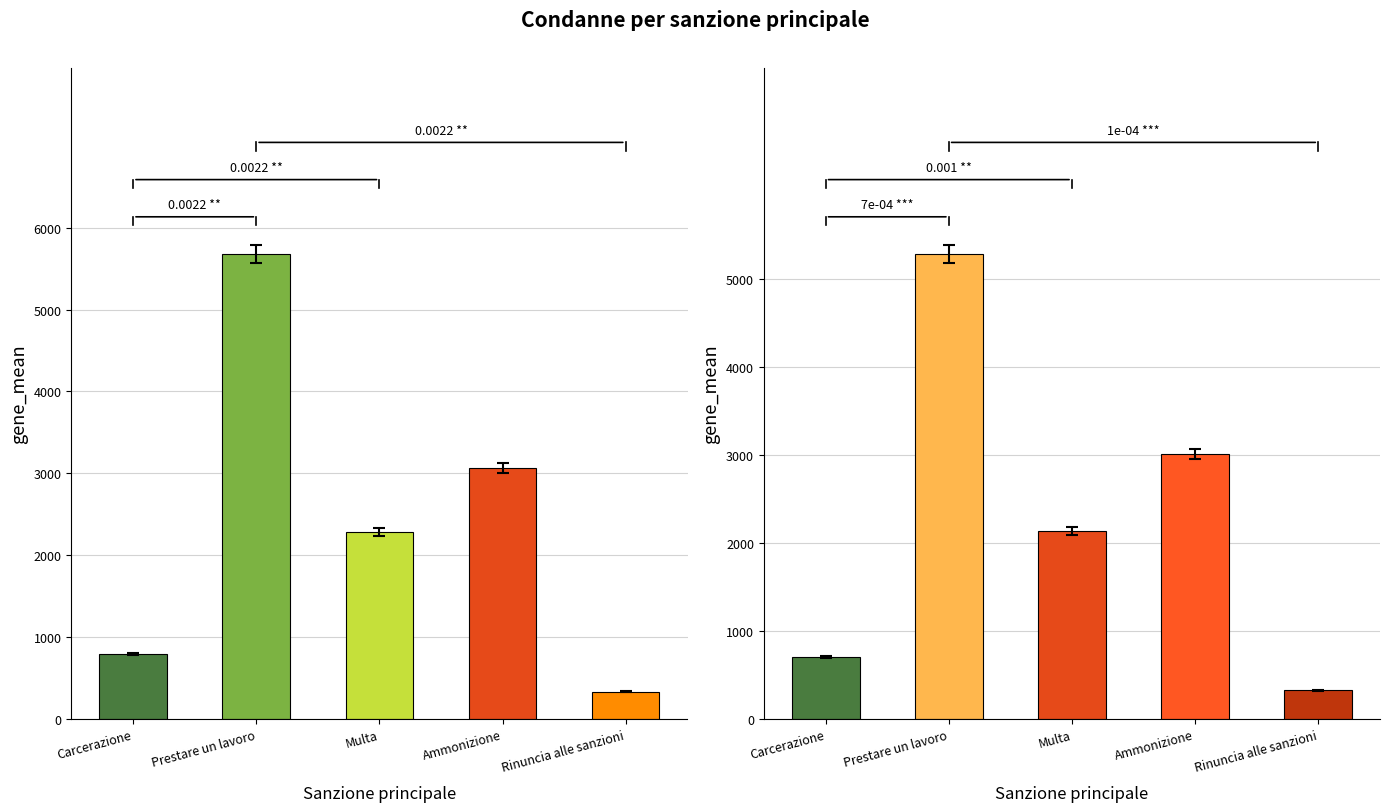

Reading right to left, what are all the values shown in this chart?

Condanne: Rinuncia alle sanzioni=335	Ammonizione=3067	Multa=2285	Prestare un lavoro=5678	Carcerazione=792
maschile: Rinuncia alle sanzioni=327	Ammonizione=3015	Multa=2136	Prestare un lavoro=5287	Carcerazione=707